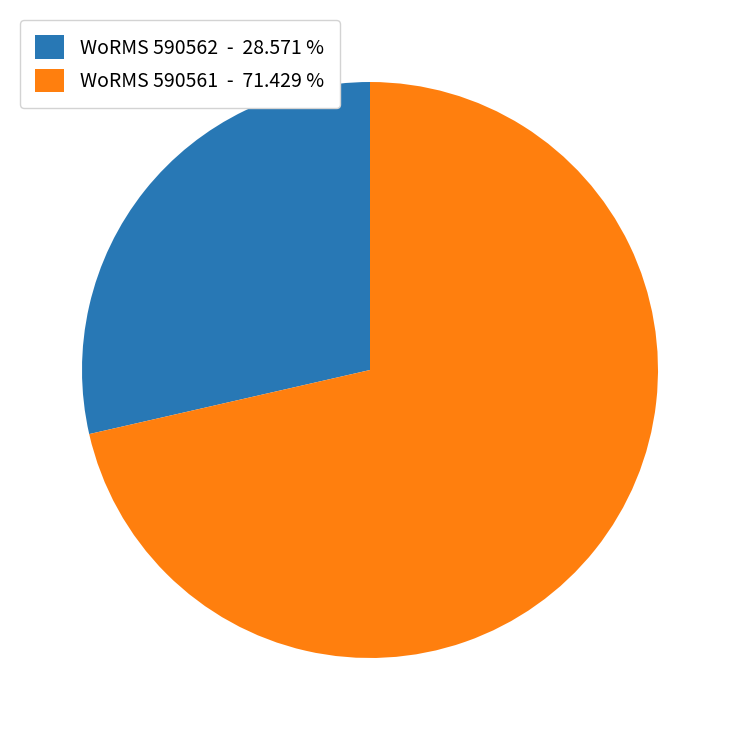

Rank the categories by value from lowest to highest.

WoRMS 590562 - 28.571 %, WoRMS 590561 - 71.429 %